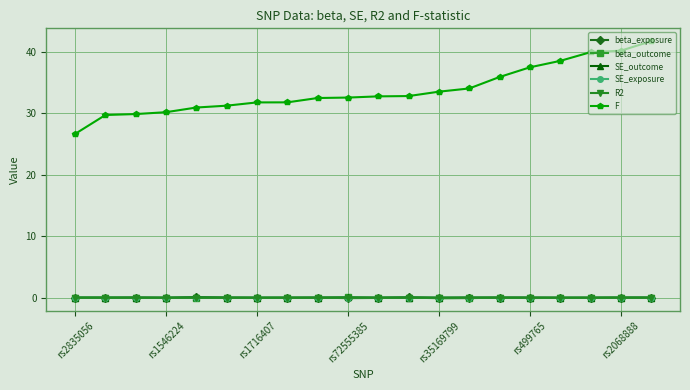

True or false: SE_outcome has more than 1 interior local peaks.

True